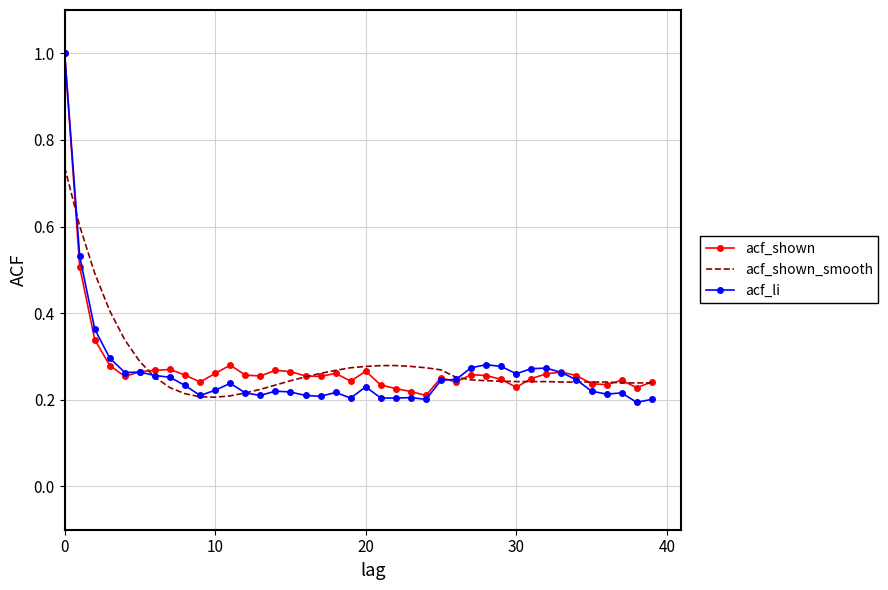

What is the difference between the maximum and minimum values in the acf_li series?

0.8